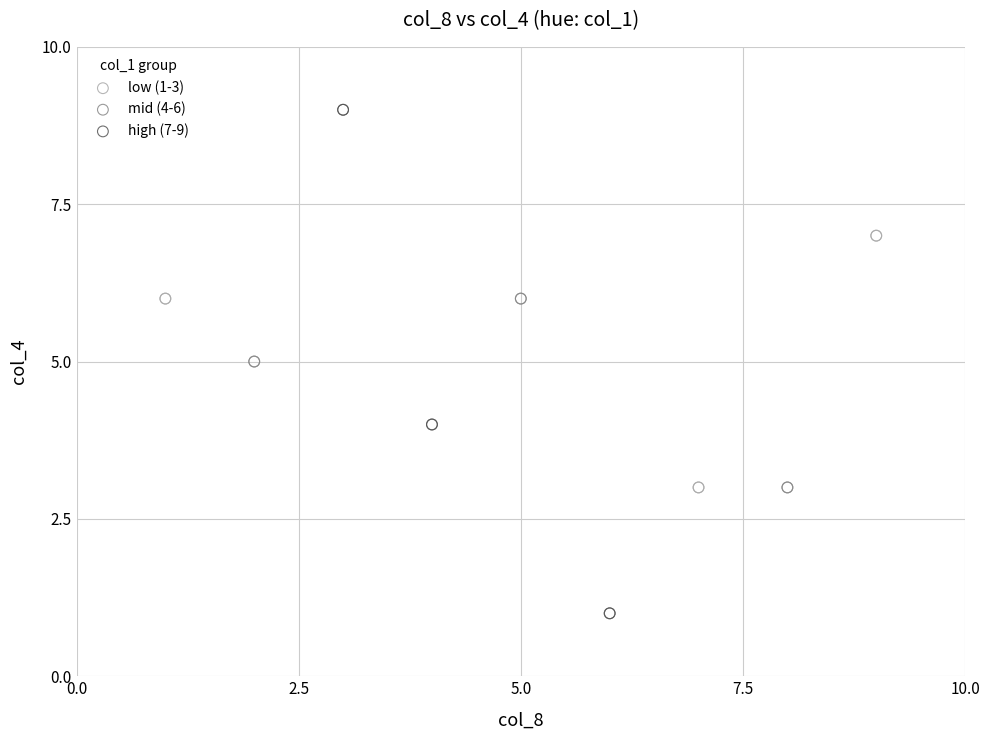

Which series contains the lowest Y value?

high (7-9)